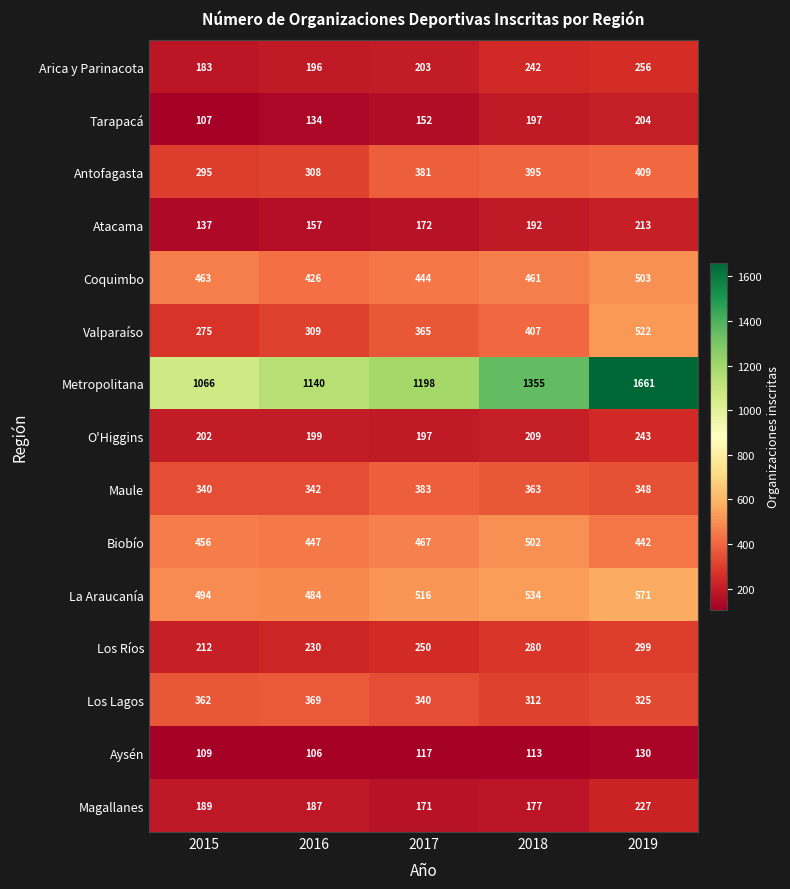

Where does the Maule series first go above 348?

2017